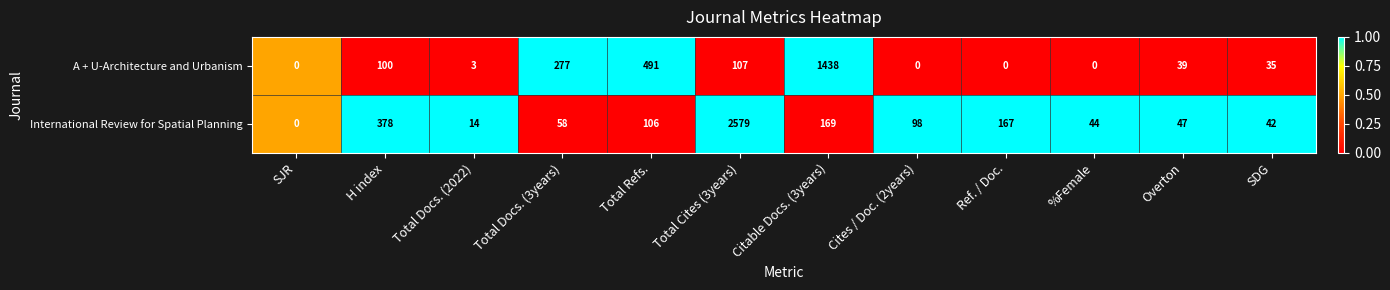

Which category has the highest value across all series?

Total Cites (3years)